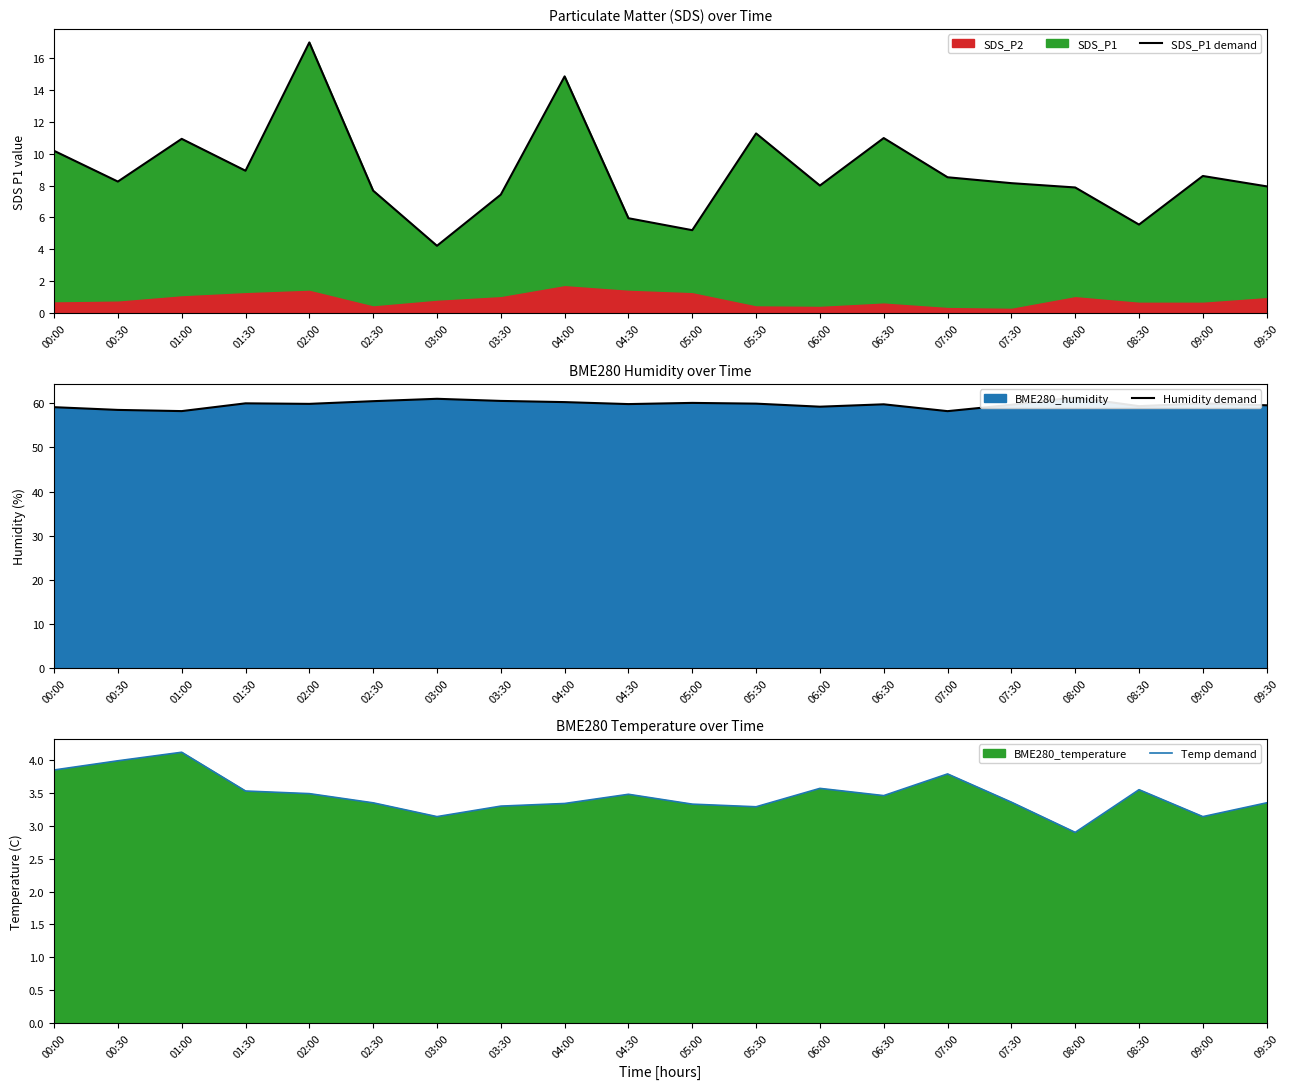

True or false: Humidity demand has more than 2 points higher than both neighbors.

True